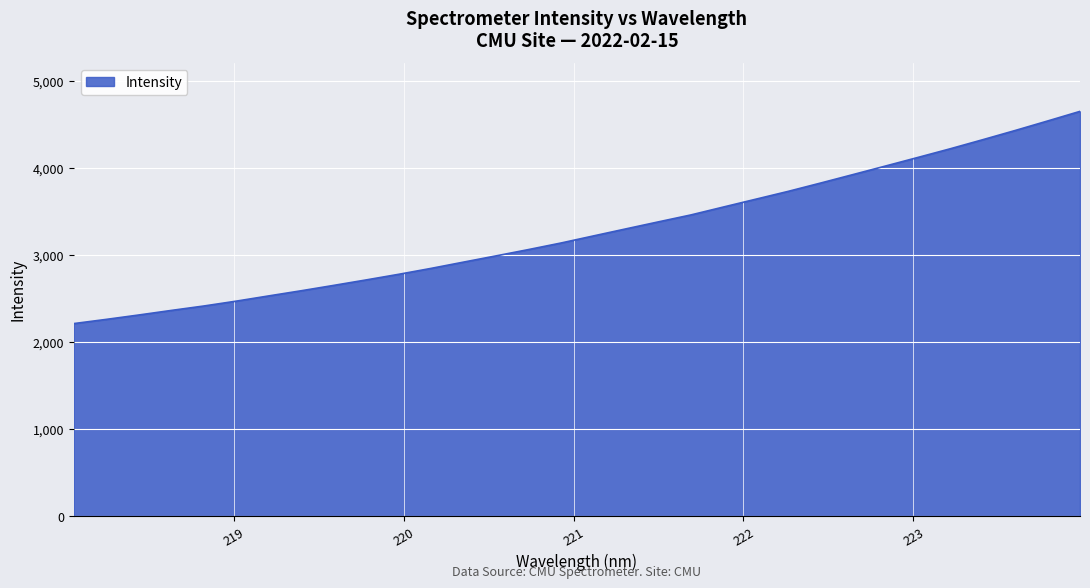

What is the minimum value shown in the chart?

2211.1